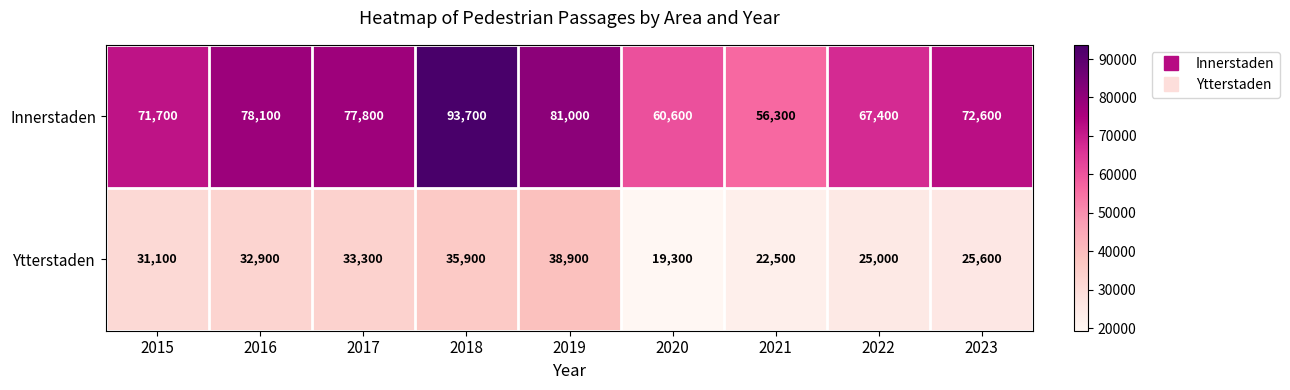

At which label is Innerstaden closest to 75000?

2023